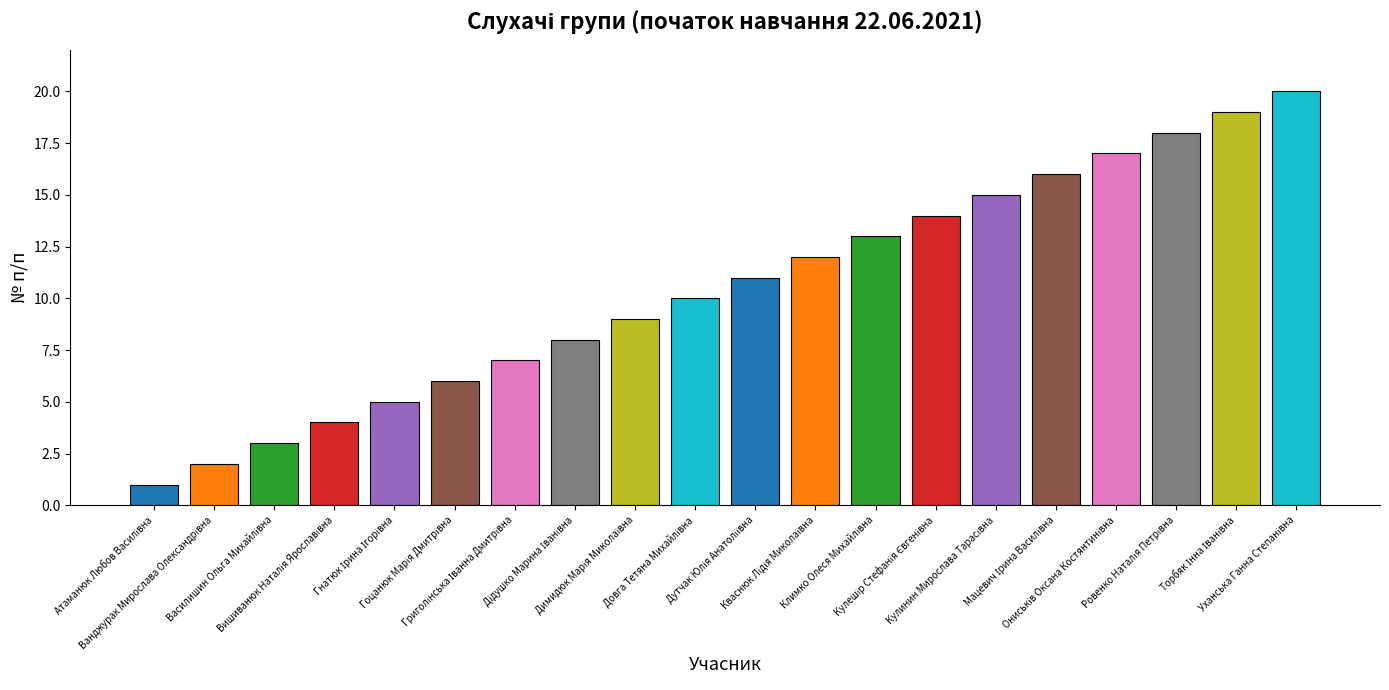

What is the difference between the second highest and minimum values?

18